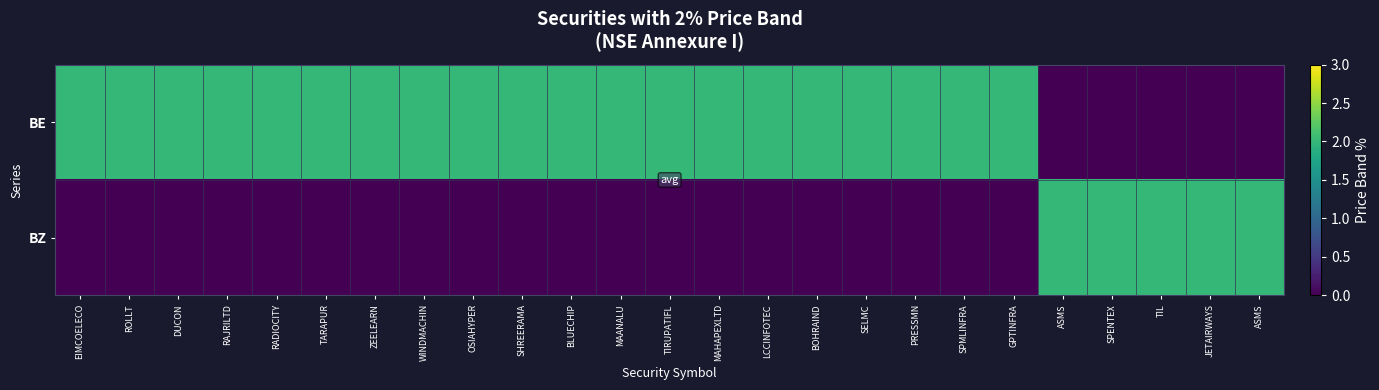

Reading left to right, list all the values displayed in this chart.

BE: EIMCOELECO=2	ROLLT=2	DUCON=2	RAJRILTD=2	RADIOCITY=2	TARAPUR=2	ZEELEARN=2	WINDMACHIN=2	OSIAHYPER=2	SHREERAMA=2	BLUECHIP=2	MAANALU=2	TIRUPATIFL=2	MAHAPEXLTD=2	LCCINFOTEC=2	BOHRAIND=2	SELMC=2	PRESSMN=2	SPMLINFRA=2	GPTINFRA=2	ASMS=0	SPENTEX=0	TIL=0	JETAIRWAYS=0	ASMS=0
BZ: EIMCOELECO=0	ROLLT=0	DUCON=0	RAJRILTD=0	RADIOCITY=0	TARAPUR=0	ZEELEARN=0	WINDMACHIN=0	OSIAHYPER=0	SHREERAMA=0	BLUECHIP=0	MAANALU=0	TIRUPATIFL=0	MAHAPEXLTD=0	LCCINFOTEC=0	BOHRAIND=0	SELMC=0	PRESSMN=0	SPMLINFRA=0	GPTINFRA=0	ASMS=2	SPENTEX=2	TIL=2	JETAIRWAYS=2	ASMS=2